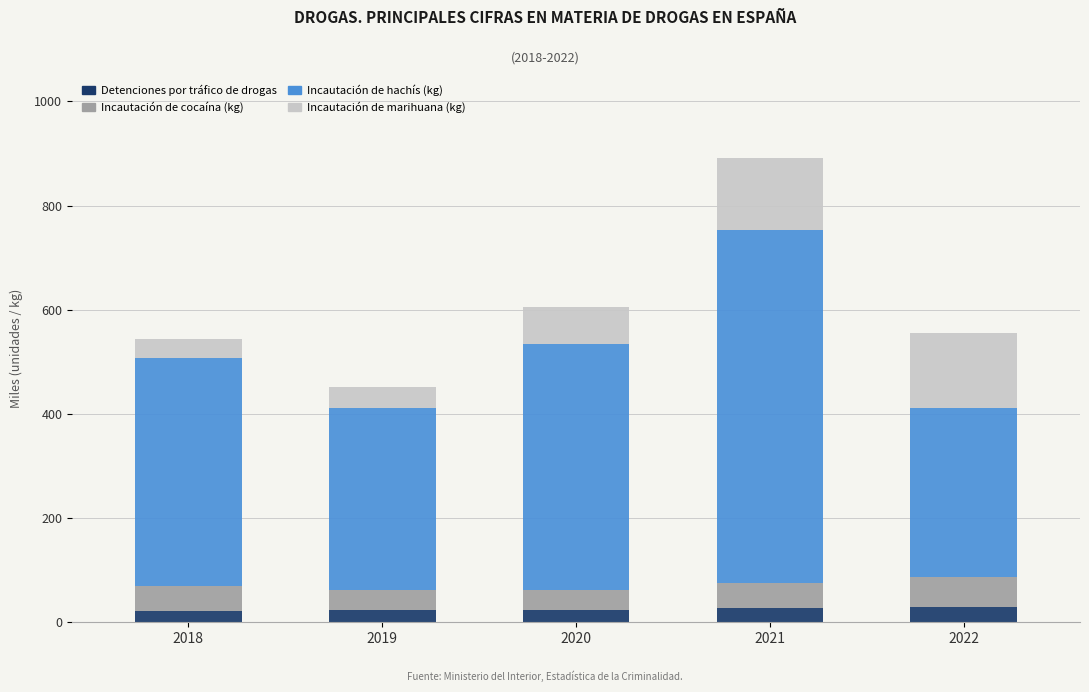

What is the minimum value for Detenciones por tráfico de drogas?

21.7